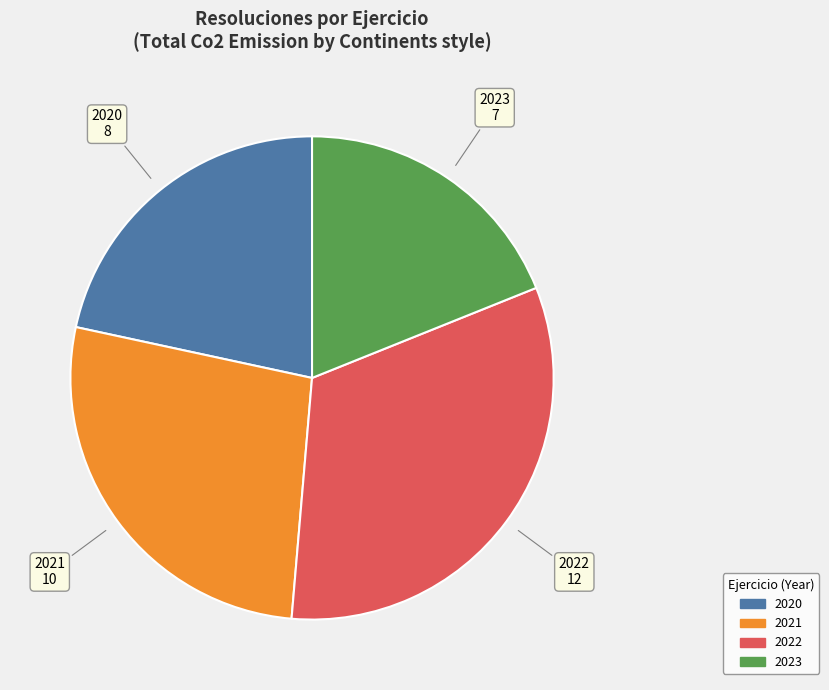

Is there a majority slice in this chart?

No